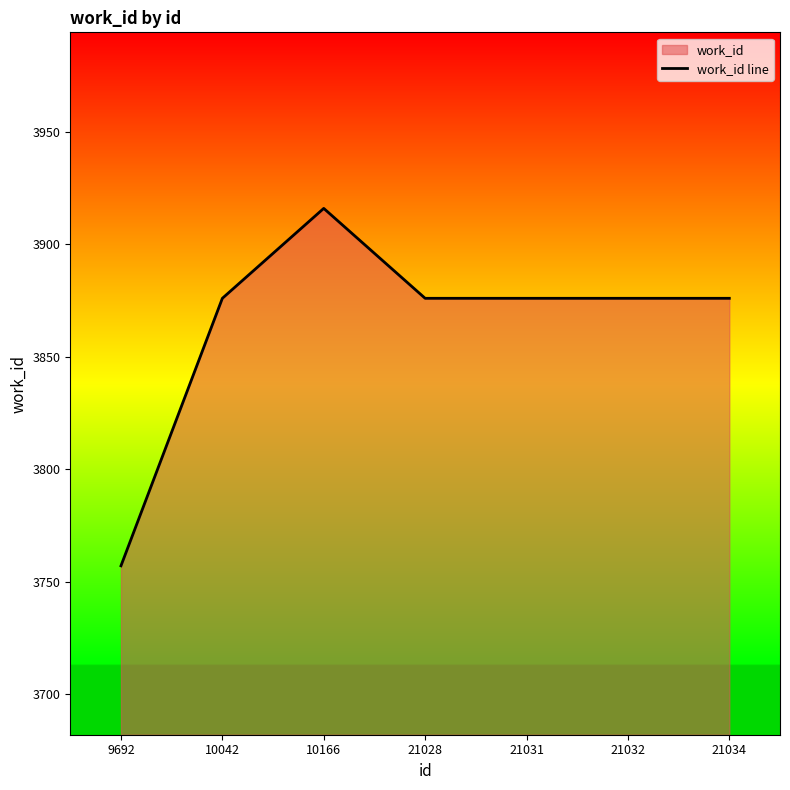

Reading left to right, transcribe all the data shown in this chart.

9692=3757	10042=3876	10166=3916	21028=3876	21031=3876	21032=3876	21034=3876